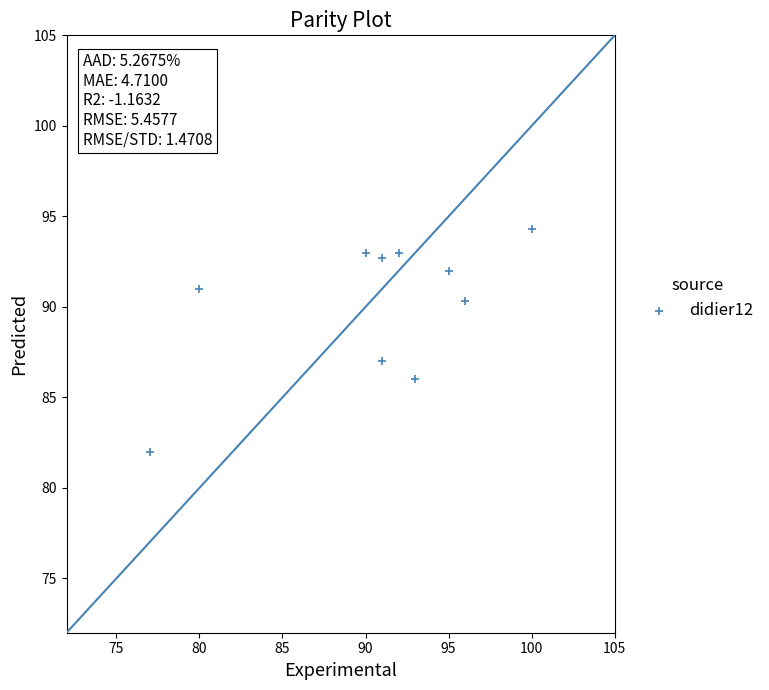

What Y value in the scatter plot is closest to 88?

87.0